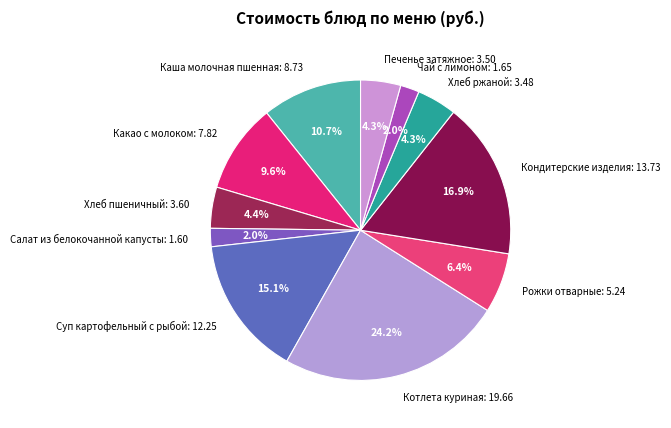

Is there a majority slice in this chart?

No